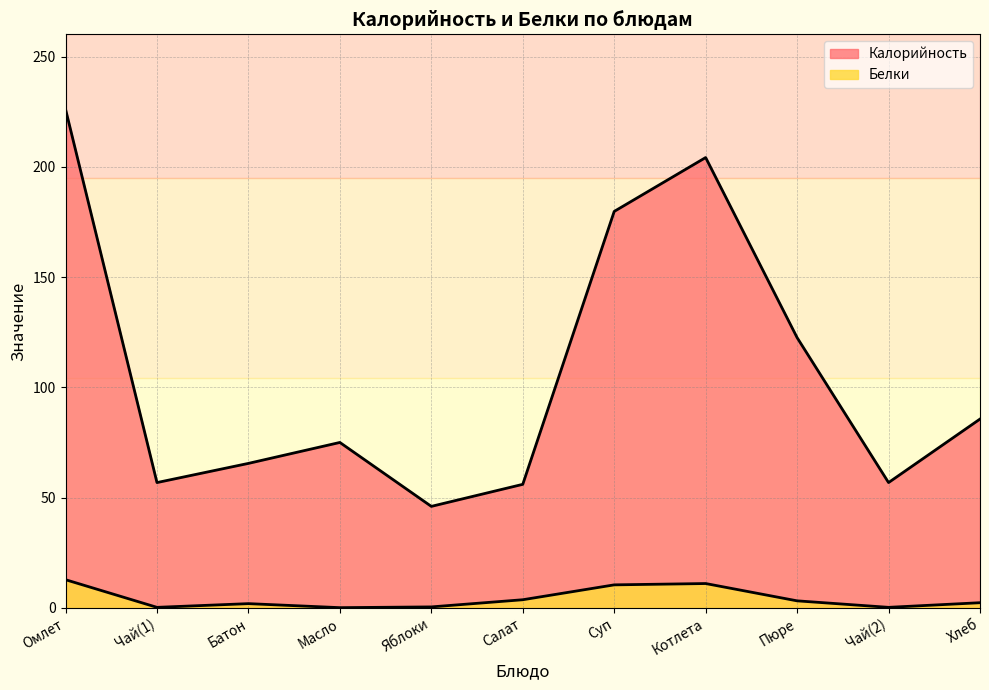

True or false: Белки has more than 2 interior local peaks.

False